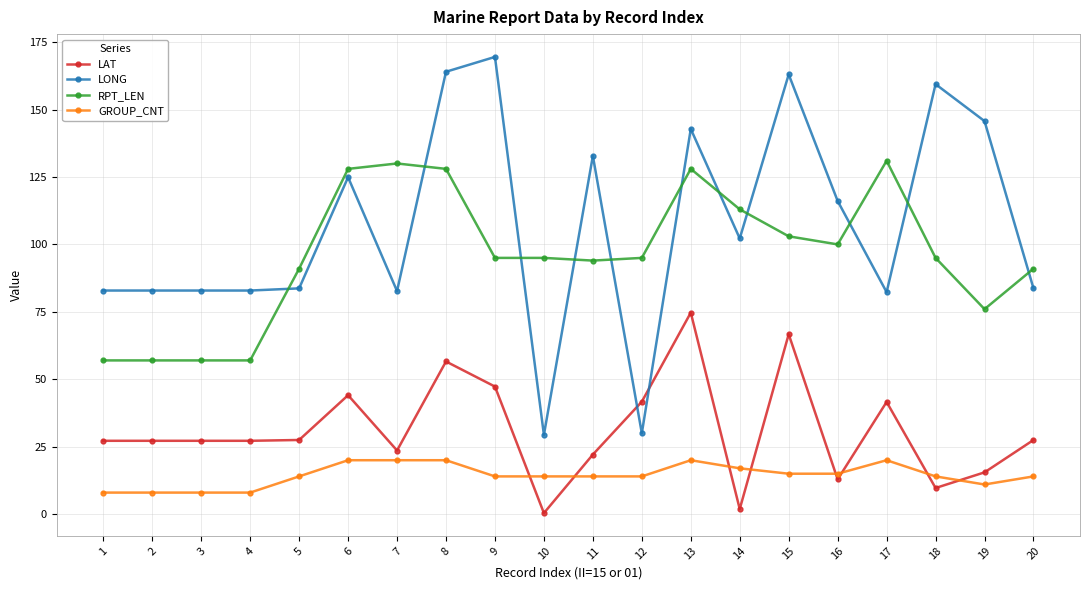

What is the spread (max minus min) of values at 4?

74.9